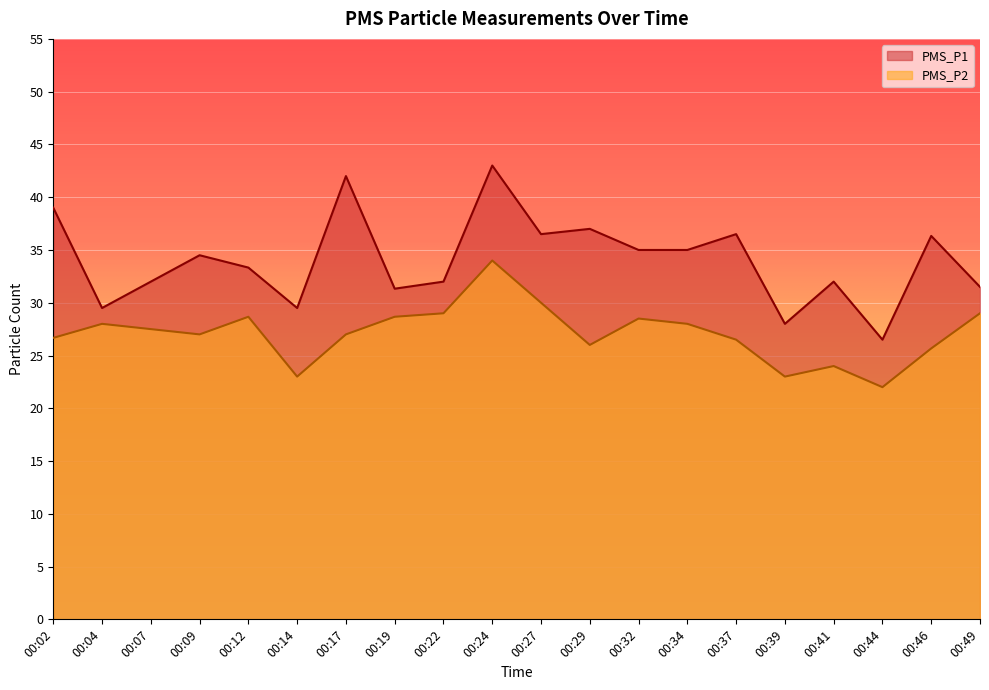

What is the total value across all series at 00:09?

61.5